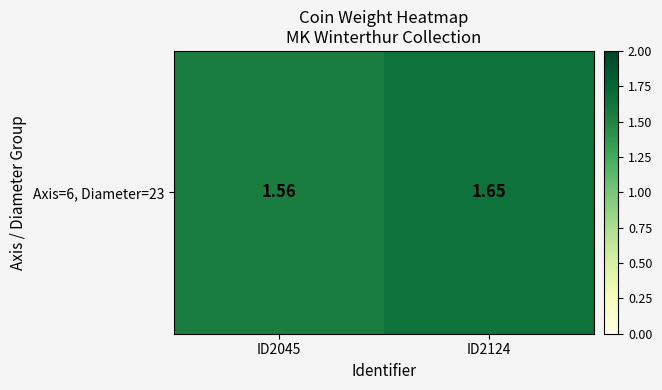

What is the difference between the values at ID2045 and ID2124?

0.1